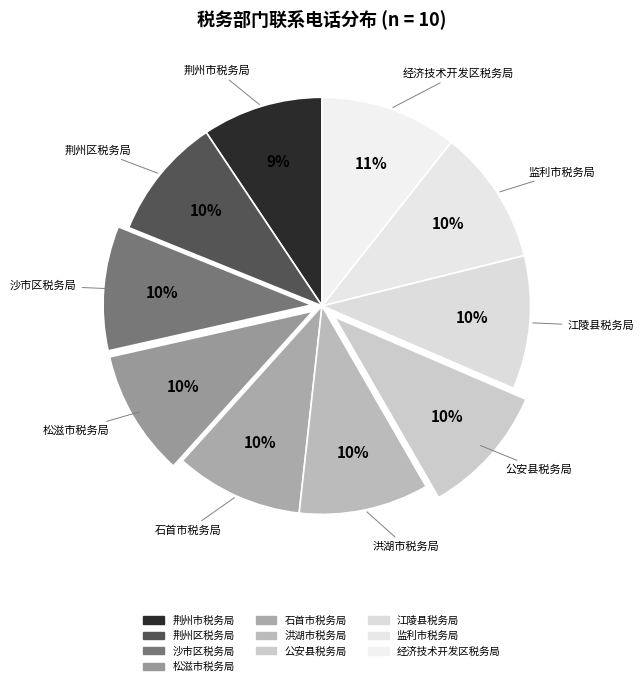

What percentage is the 荆州区税务局 slice, to the nearest percent?

10%